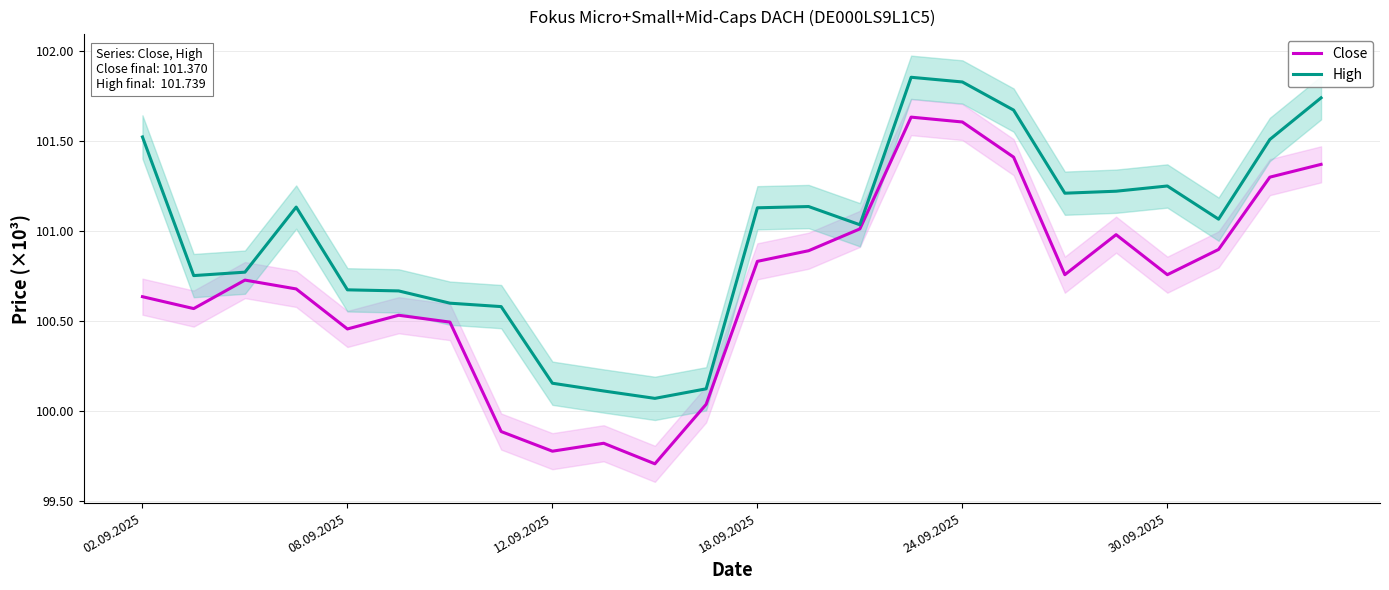

What is the minimum value for Close?

99.7